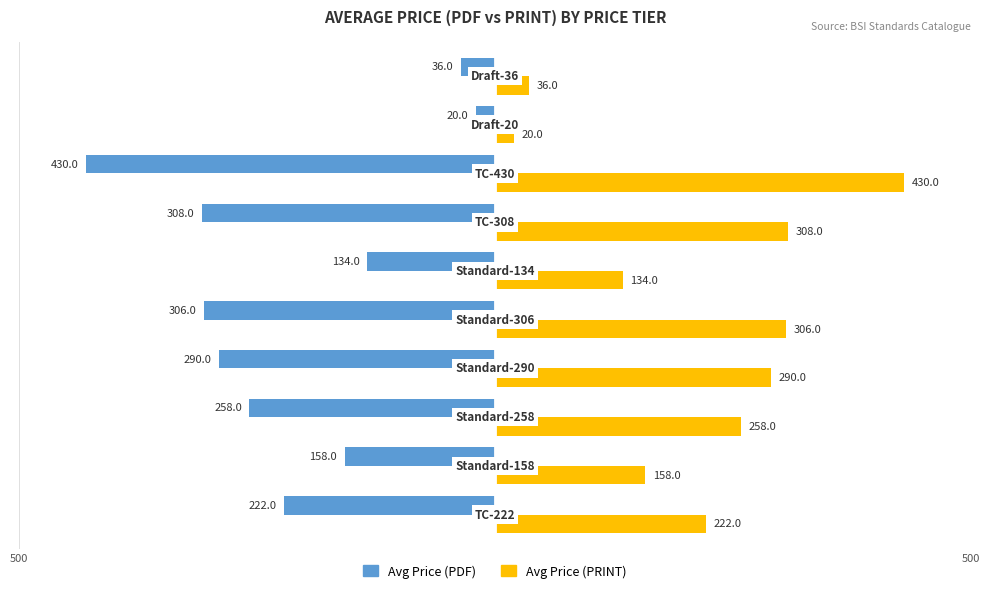

Which series has the largest total across all categories?

Avg Price (PRINT)